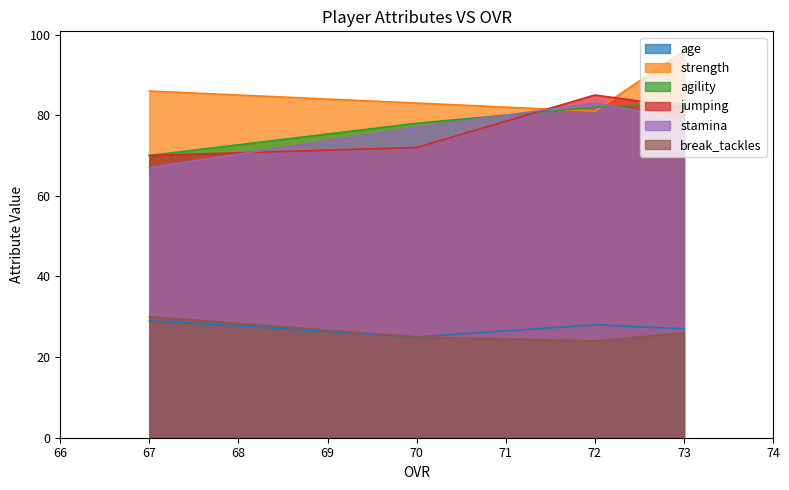

Between 70 and 67, which series saw the biggest shift?

stamina